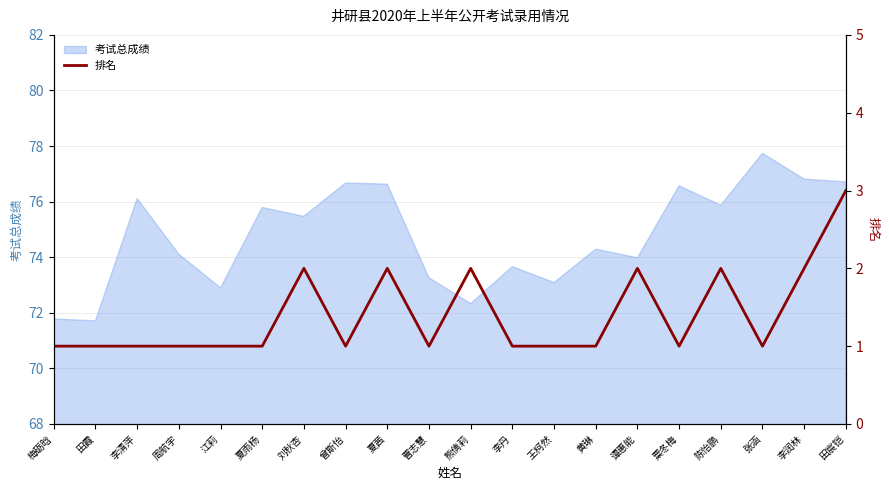

Which category has the lowest value across all series?

梅砺晗